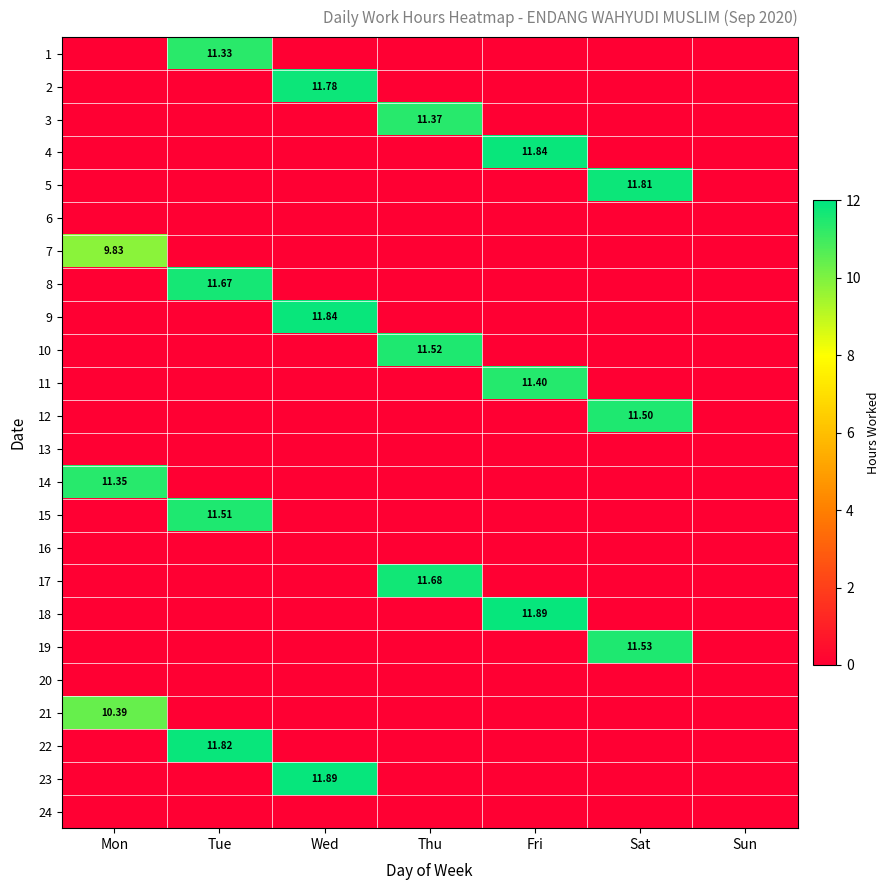

Between Wed and Thu, which series saw the biggest shift?

23